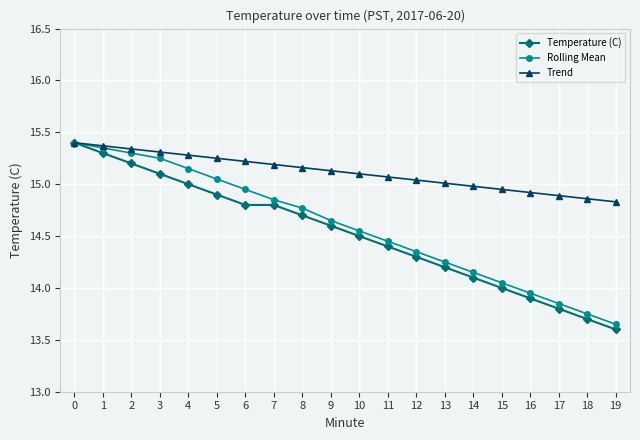

Is it true that Temperature (C) equals 13.7 at 18?

True